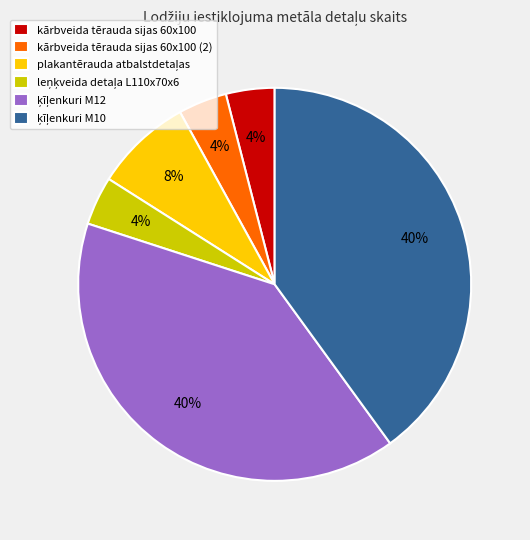

How many segments does this pie chart have?

6